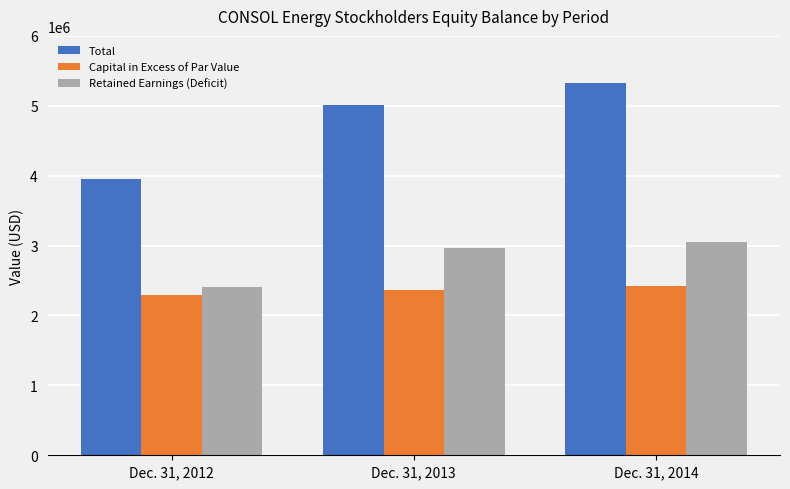

What is the minimum value shown in the chart?

2296908